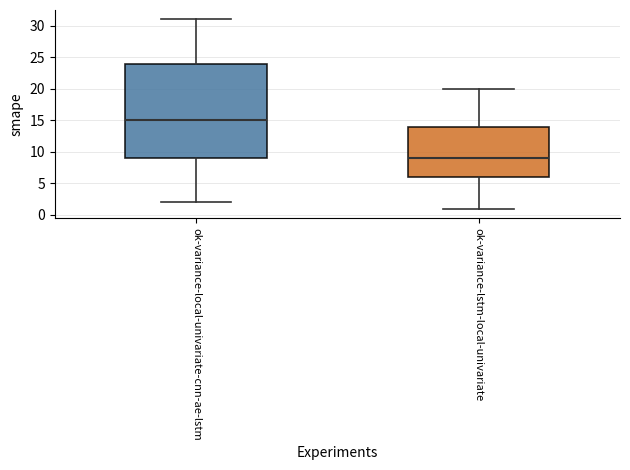

Which box's median line is the lowest?

ok-variance-lstm-local-univariate